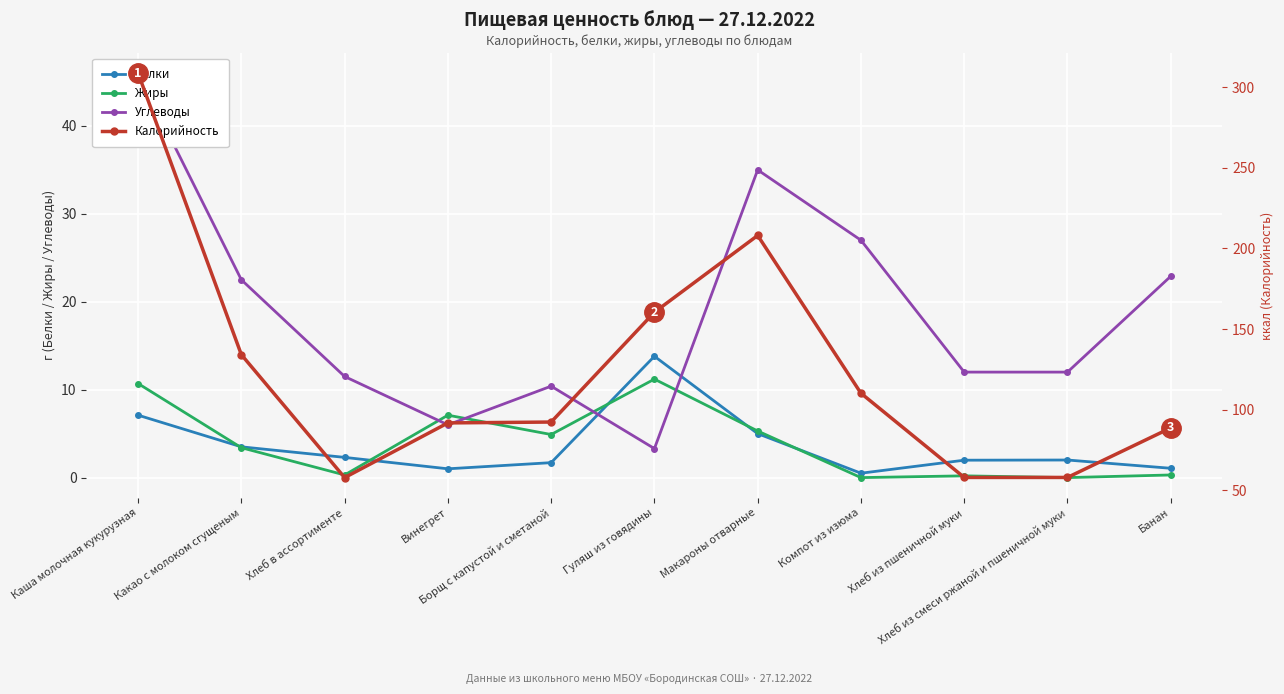

List the labels in order of Углеводы value, smallest first.

Гуляш из говядины, Винегрет, Борщ с капустой и сметаной, Хлеб в ассортименте, Хлеб из пшеничной муки, Хлеб из смеси ржаной и пшеничной муки, Какао с молоком сгущеным, Банан, Компот из изюма, Макароны отварные, Каша молочная кукурузная